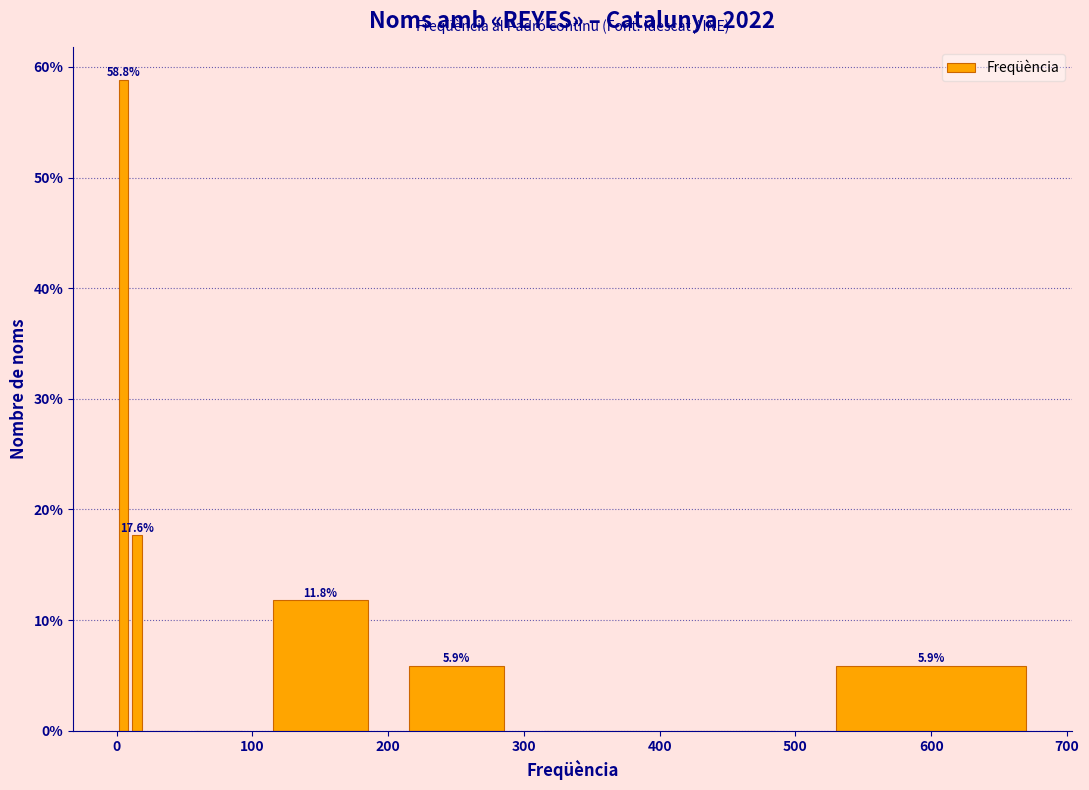

Read against the x-axis, roughly where is the centre of the tallest bar?

10